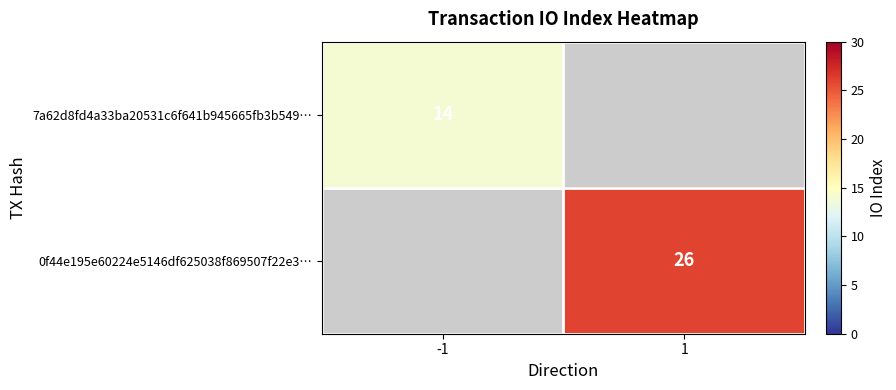

The value of 0f44e195e60224e5146df625038f869507f22e3… at 1 is 26. True or false?

True